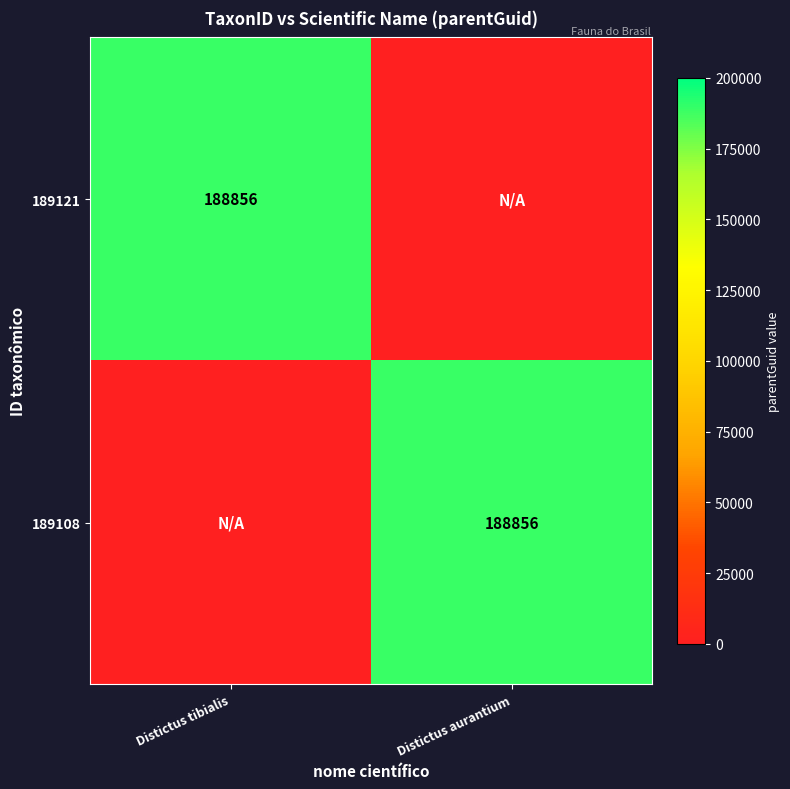

At how many categories does at least one series exceed 110041?

2